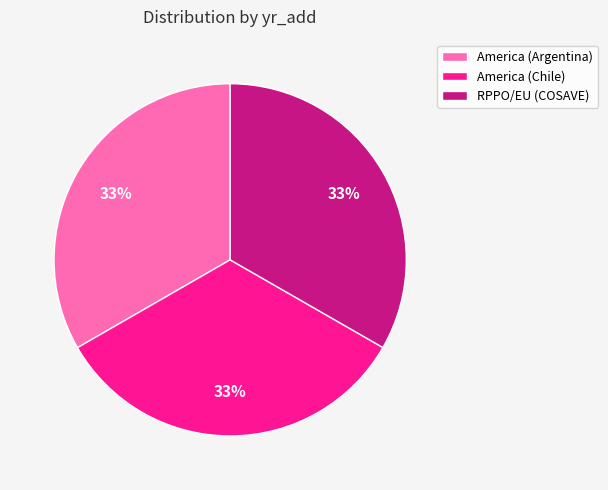

To the nearest percent, what percentage of the pie is America (Argentina)?

33%